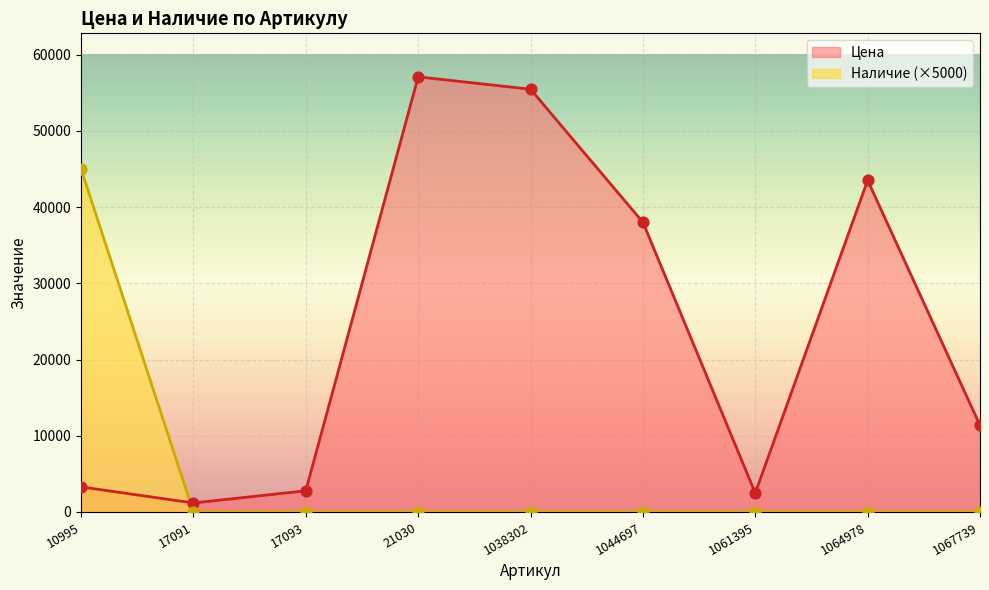

Which series reaches the minimum Y coordinate?

Наличие